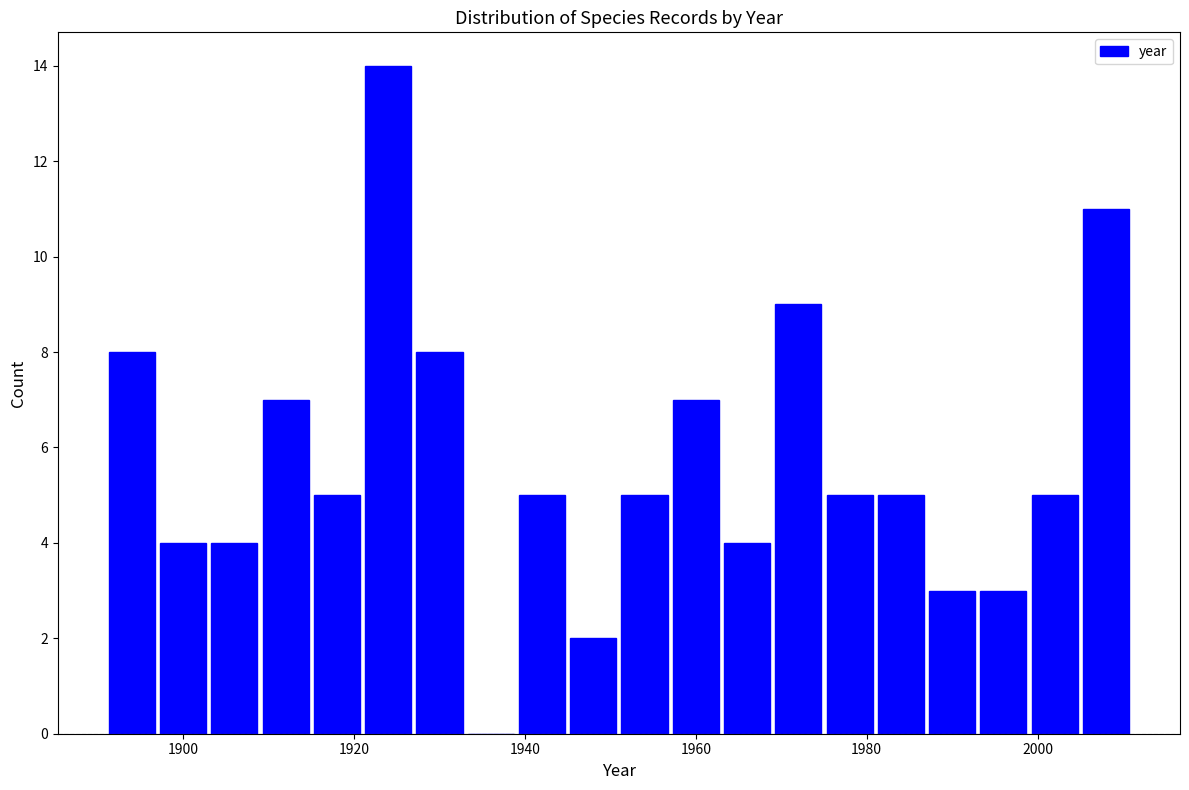

Read against the x-axis, roughly where is the centre of the tallest bar?

1924